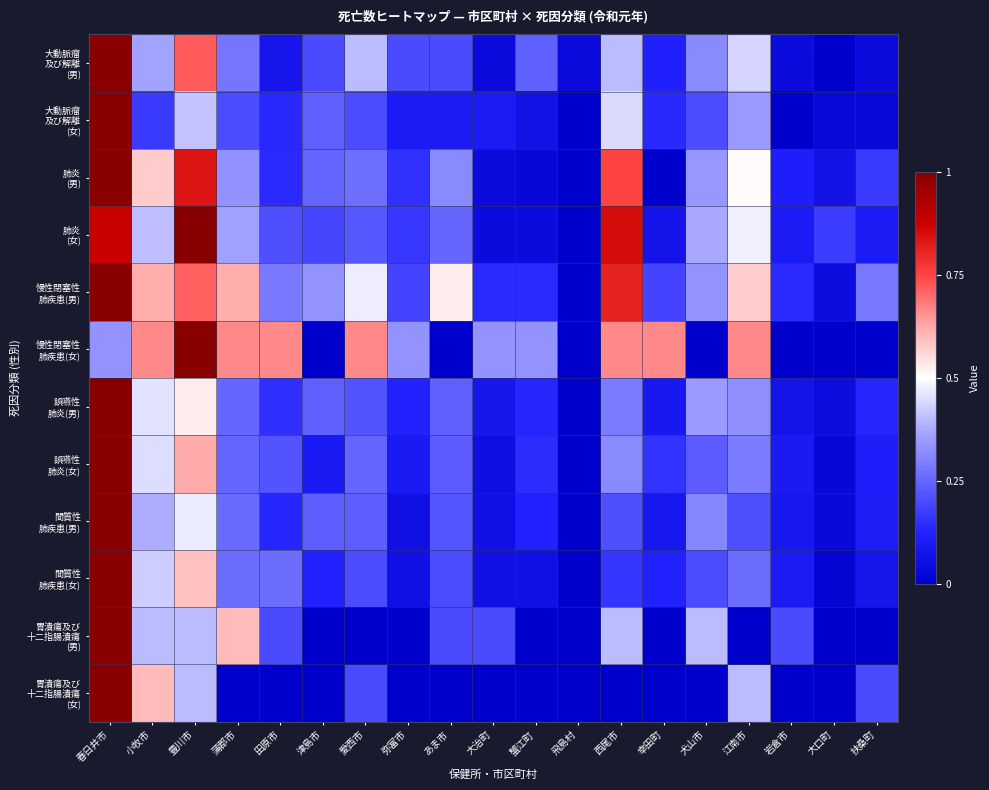

Which series has the largest total across all categories?

慢性閉塞性 肺疾患(男)